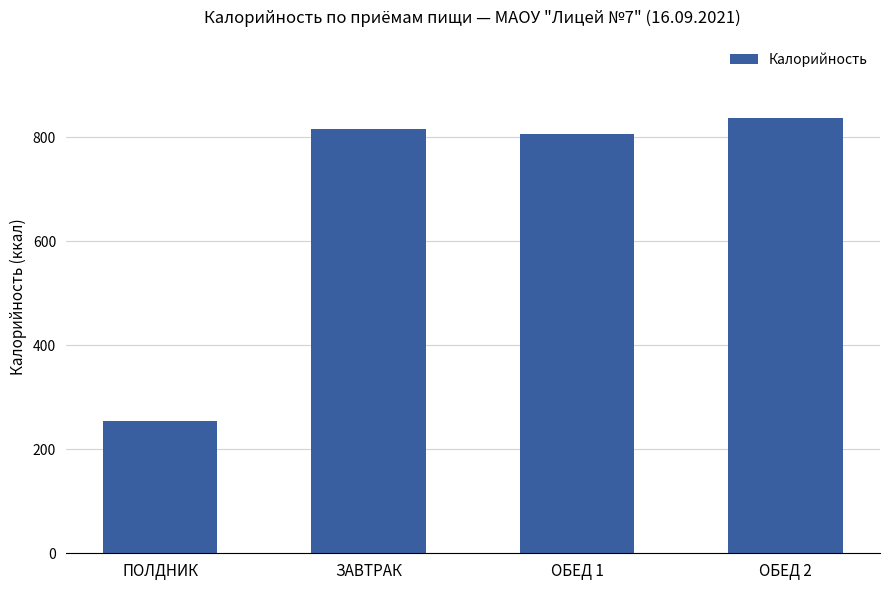

What is the change in value from ПОЛДНИК to ОБЕД 2?

+582